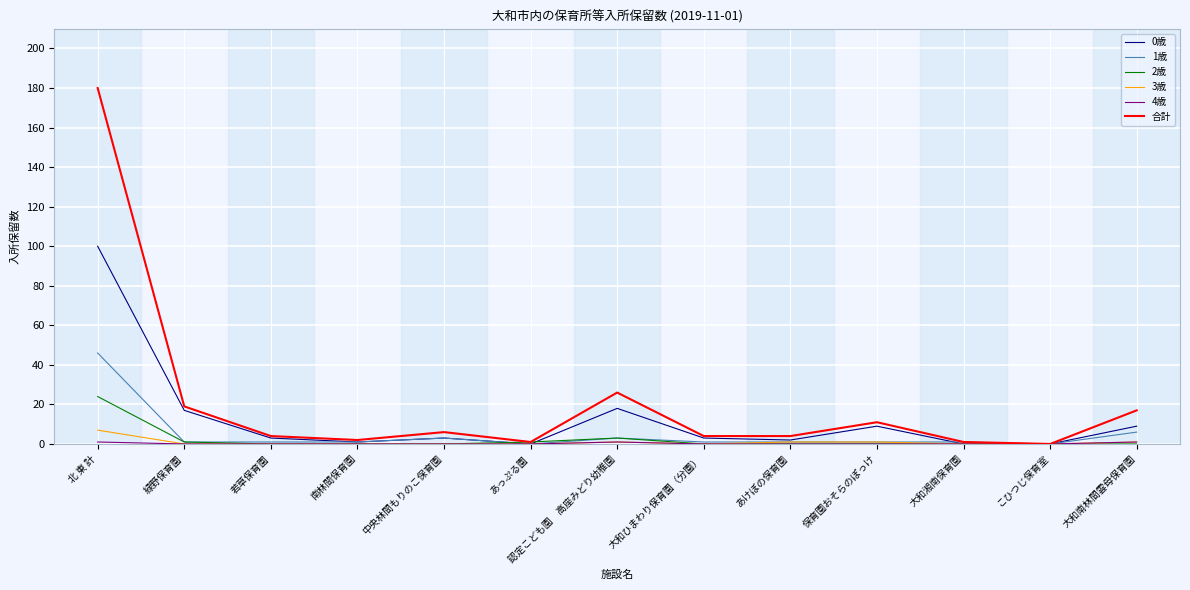

The value of 0歳 at 大和南林間雲母保育園 is 9. True or false?

True